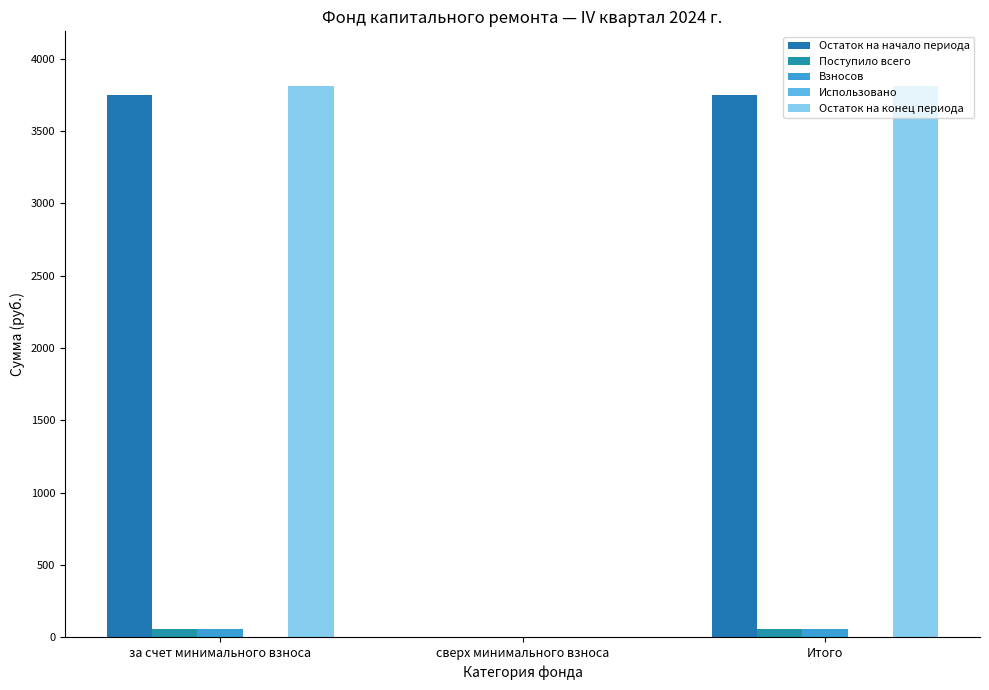

How many groups of bars are there?

3